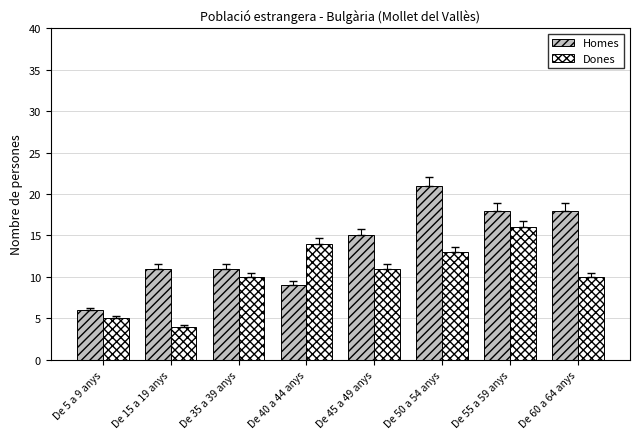

Which series changed the most between De 40 a 44 anys and De 55 a 59 anys?

Homes